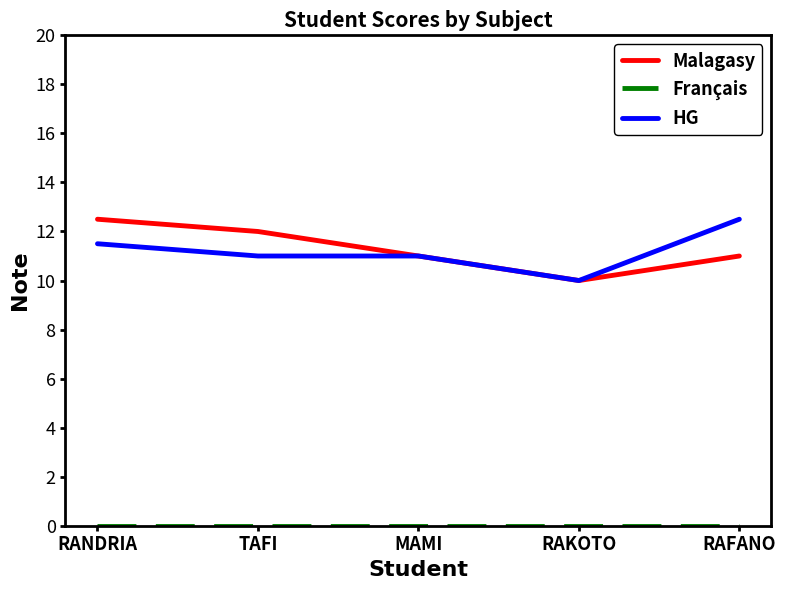

Count the number of categories in the chart.

5